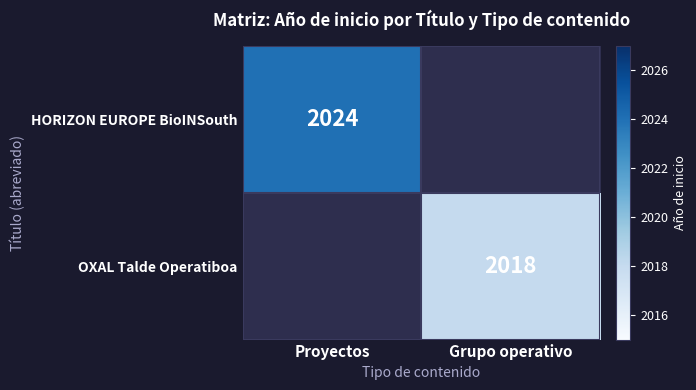

The HORIZON EUROPE BioINSouth series shows 2024 at Proyectos. True or false?

True